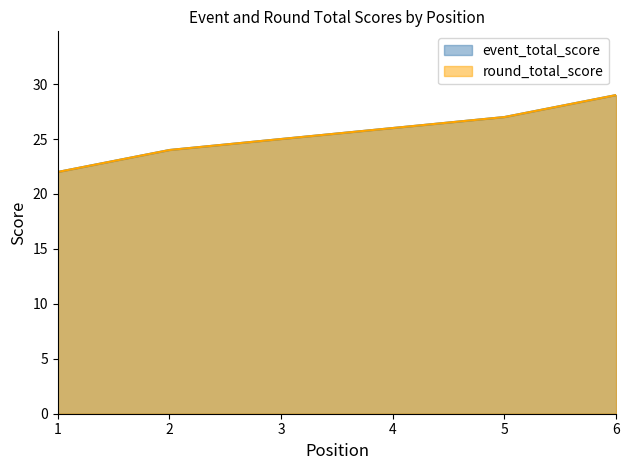

What is the sum of the round_total_score values at 2 and 3?

49